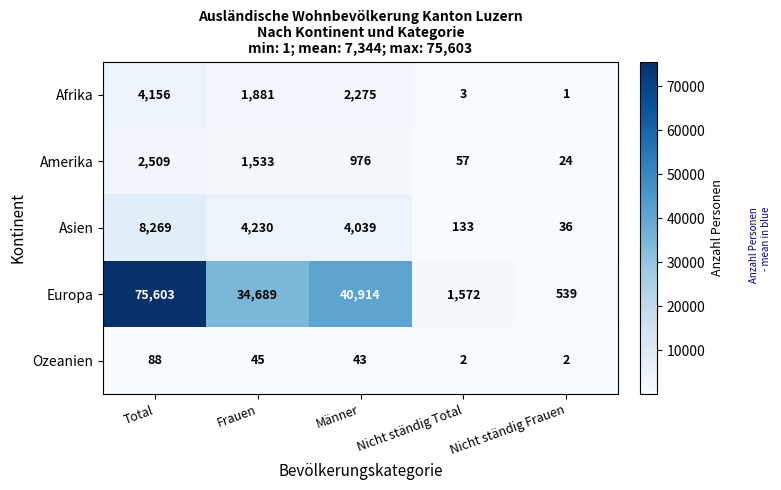

List the series in order of their peak value, lowest first.

Ozeanien, Amerika, Afrika, Asien, Europa